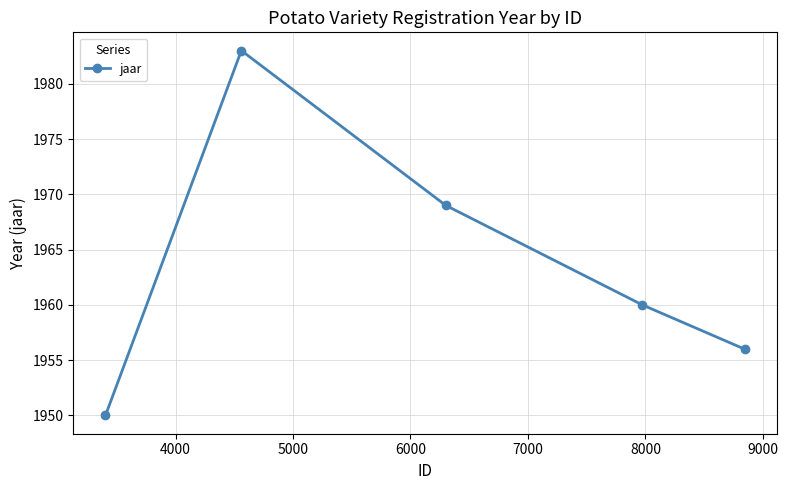

How many values are between 1956 and 1969?

3